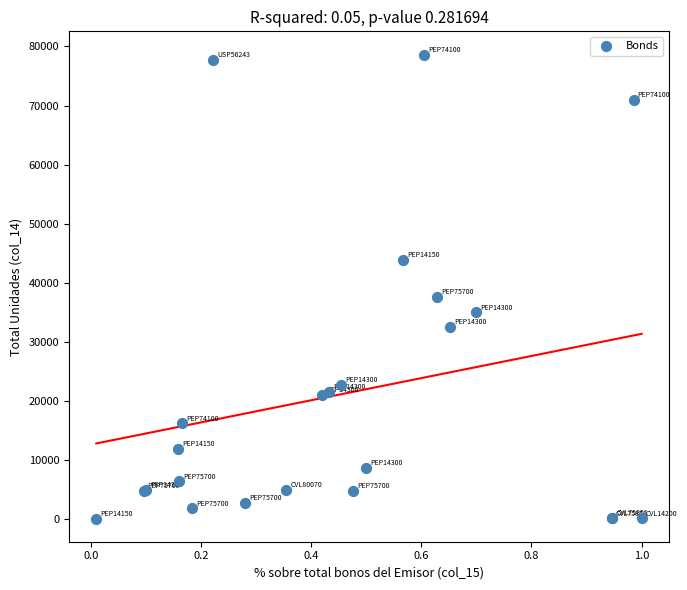

What Y value in the scatter plot is closest to 39365?

37672